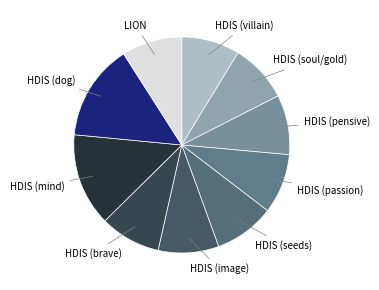

How many slices are in this pie chart?

10